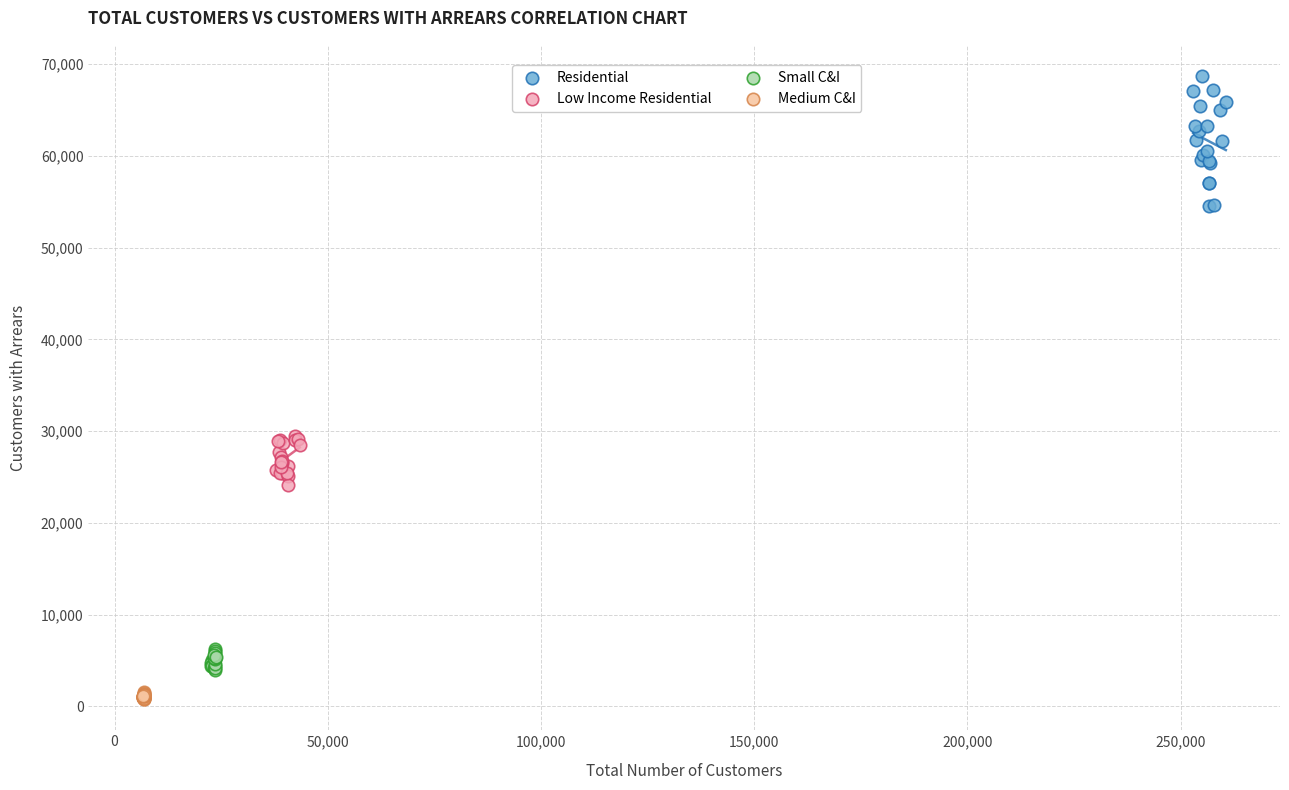

Which series has the largest Y range (max minus min)?

Residential